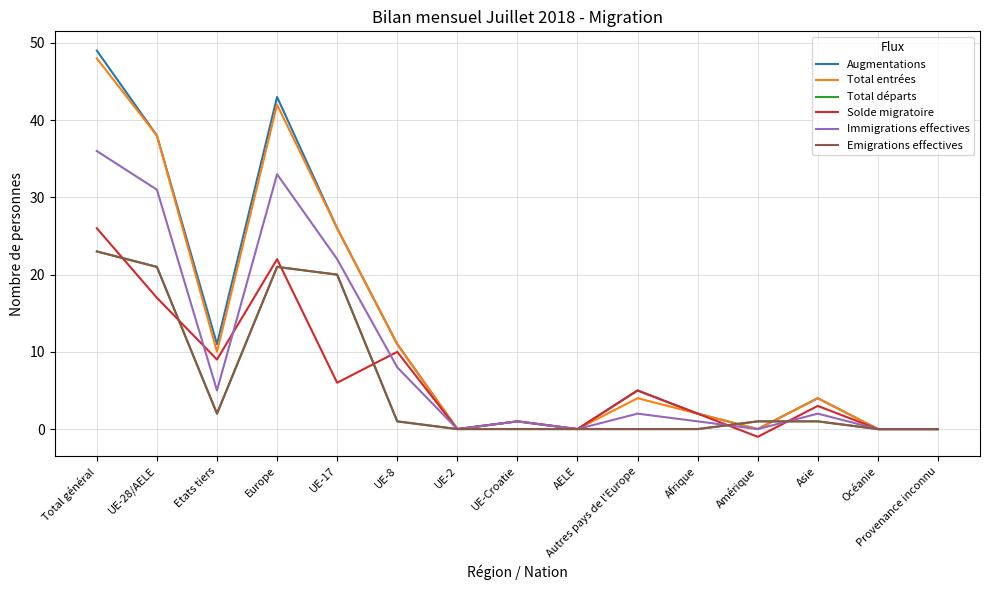

What is the sum of the Augmentations values at Etats tiers and UE-17?

37